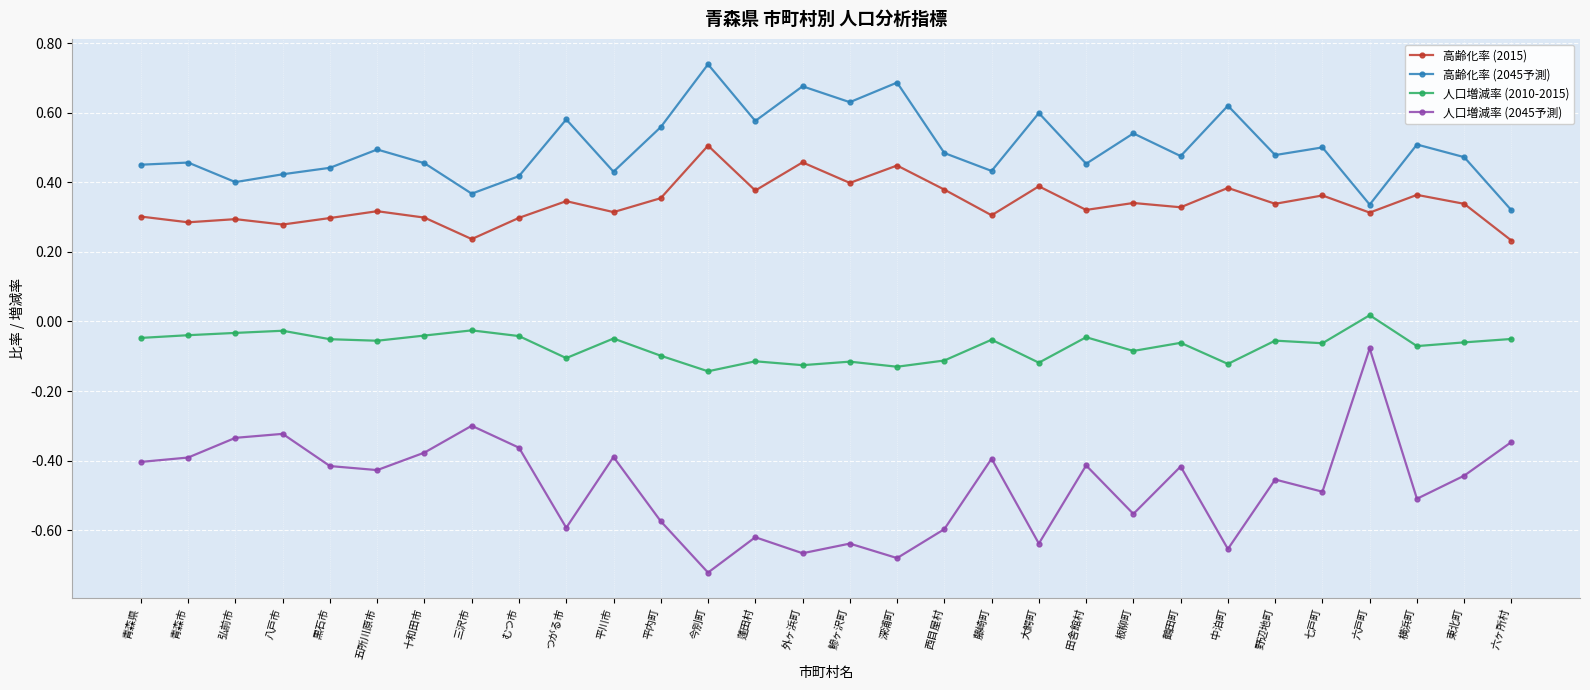

What is the sum of all 高齢化率 (2015) values?

10.2